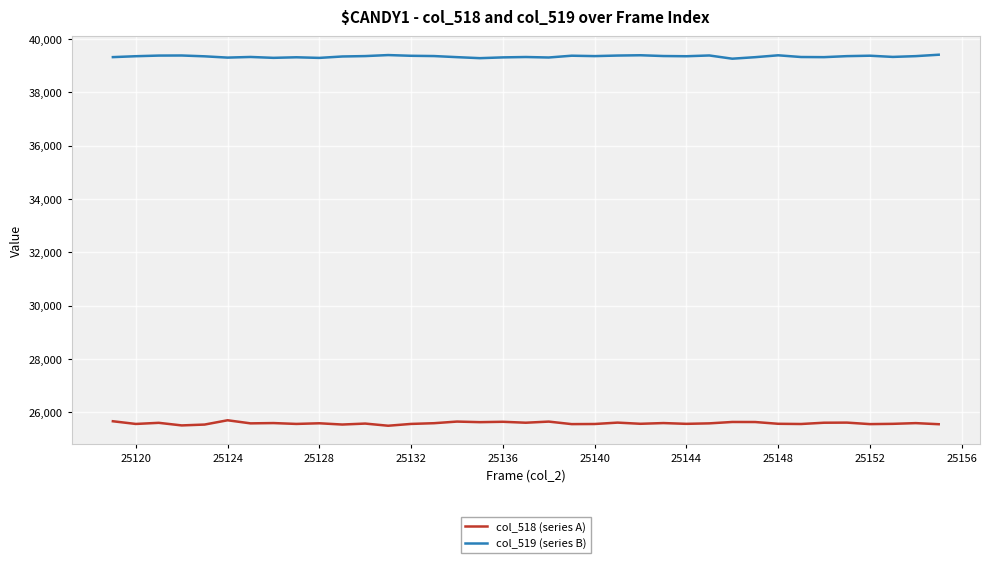

List the series in order of their peak value, lowest first.

col_518 (series A), col_519 (series B)